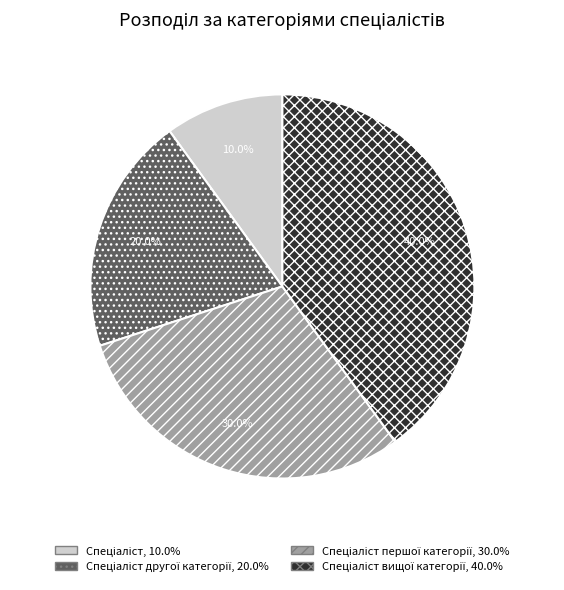

Does any single category account for the majority?

No